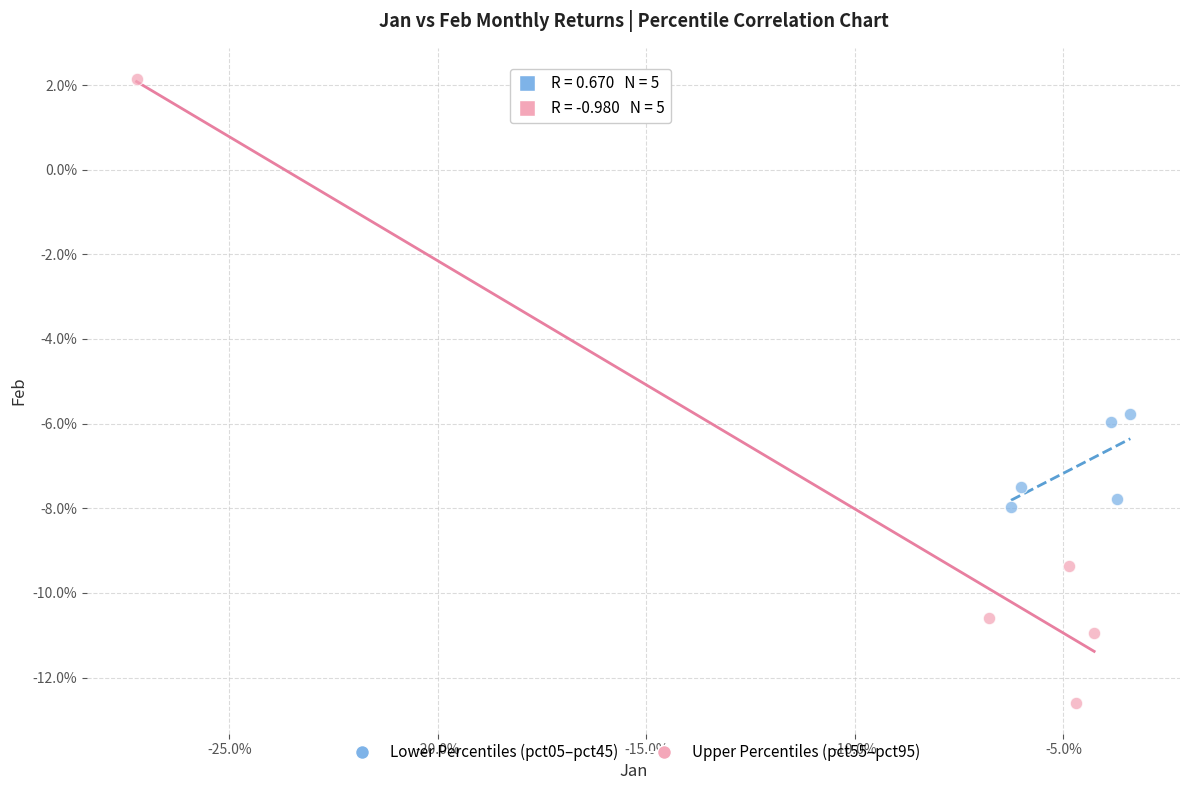

Which series has the widest spread of Y values?

Upper Percentiles (pct55–pct95)